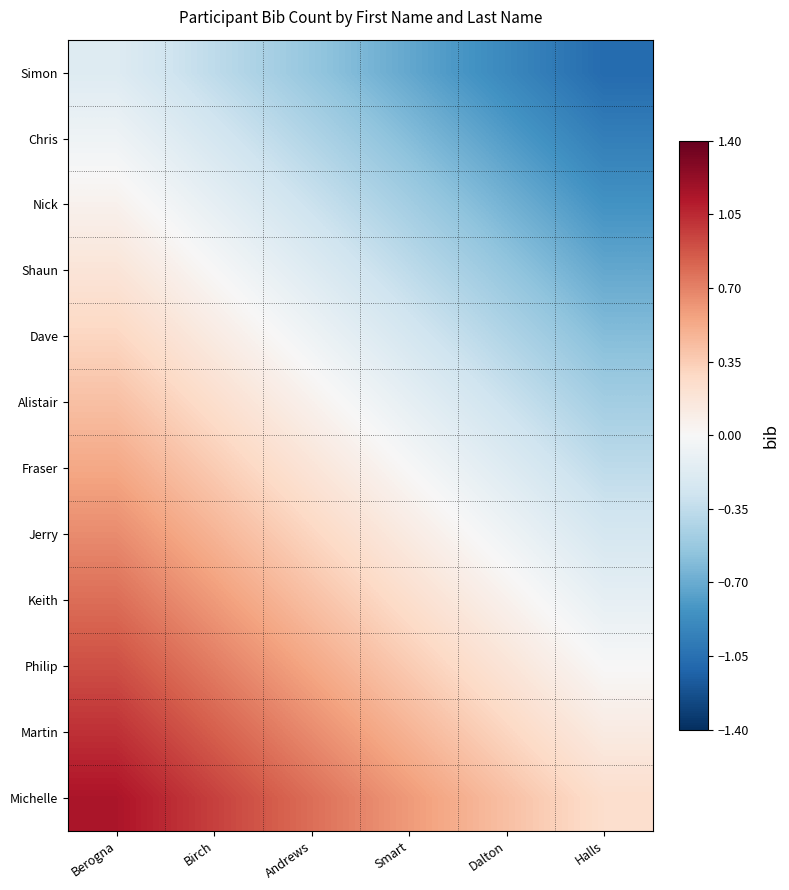

Between Dalton and Andrews, which is larger?

Andrews